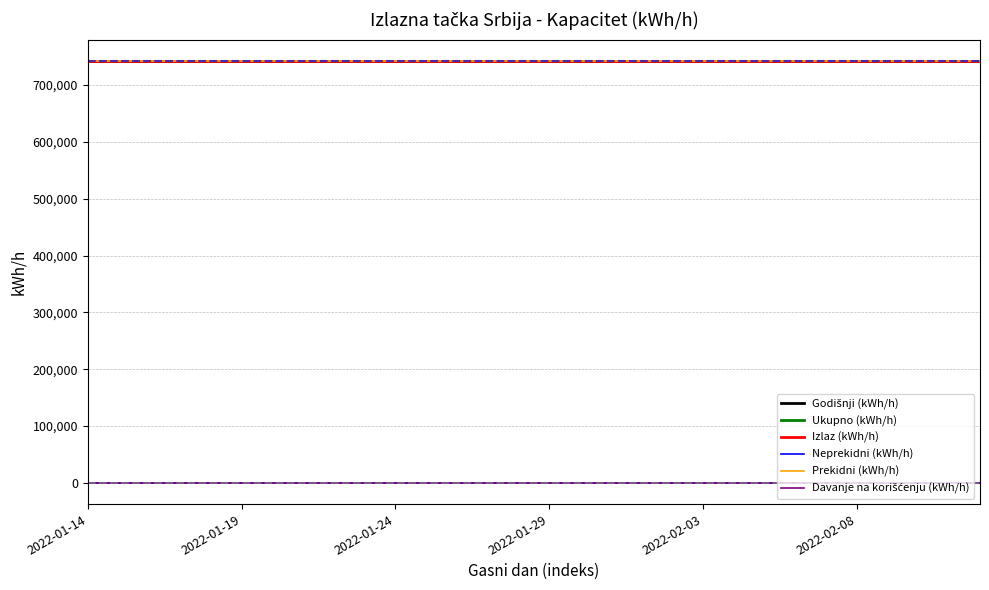

True or false: Davanje na korišćenju (kWh/h) and Godišnji (kWh/h) intersect in this chart.

False